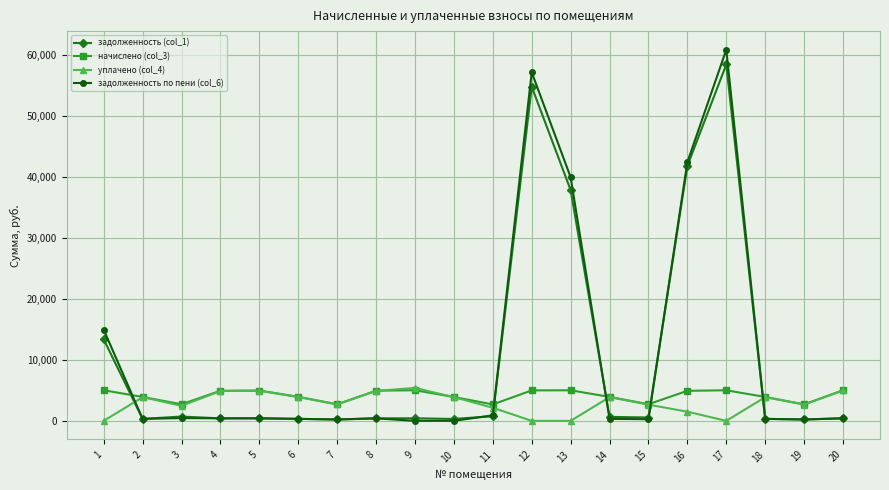

Which label corresponds to the largest value in the chart?

17